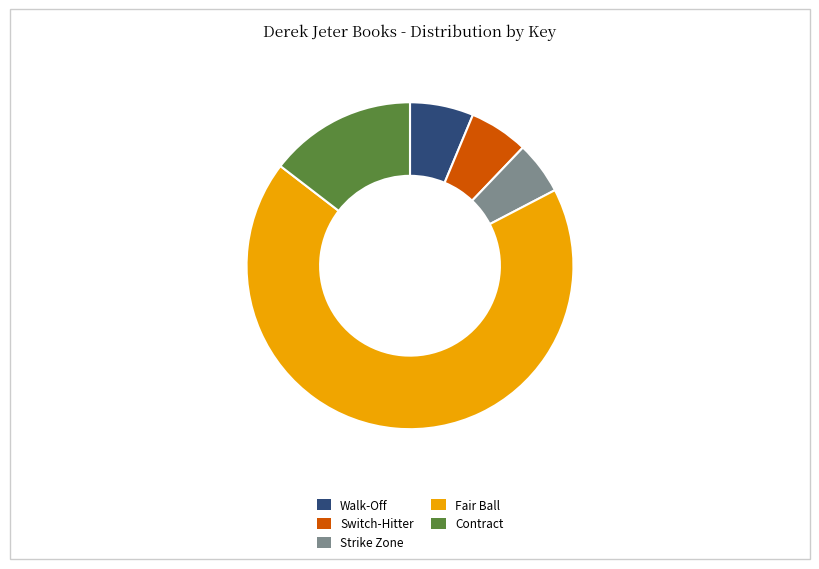

What is the largest slice in the pie chart?

Fair Ball